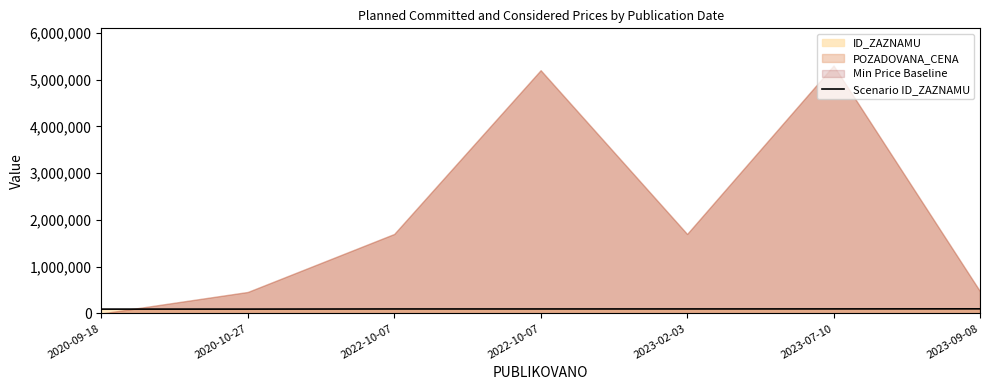

Between 2022-10-07 and 2022-10-07, which is larger?

2022-10-07